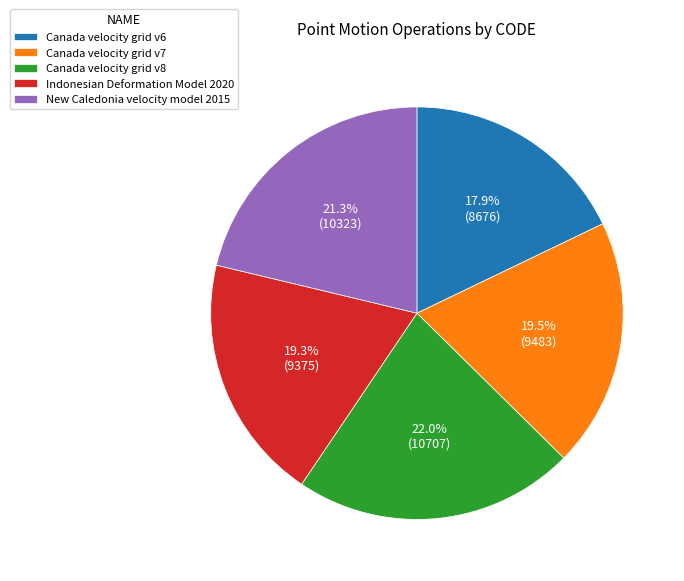

Does Canada velocity grid v7 represent more than half of the total?

No